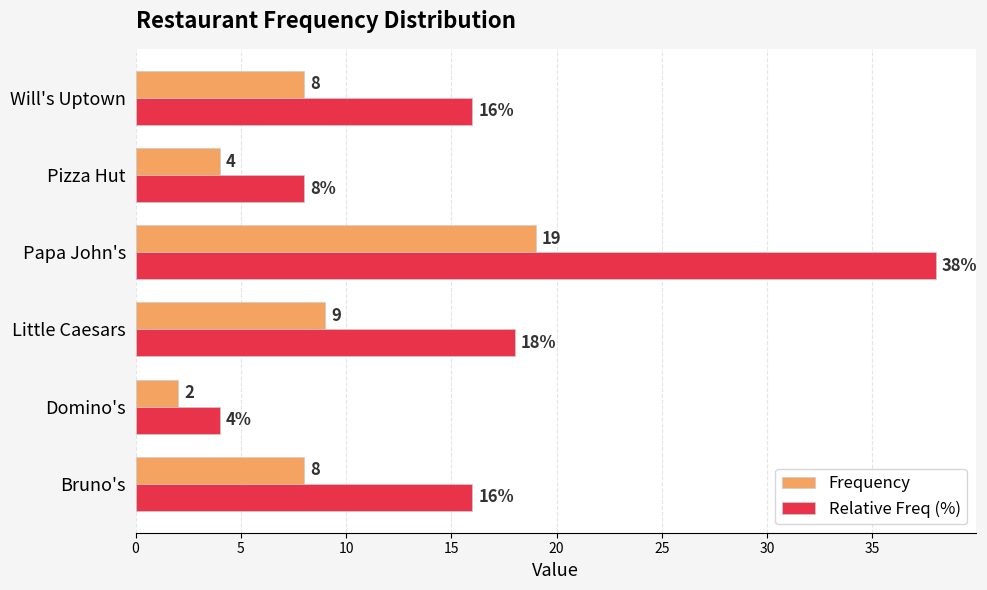

What is the highest value of the Relative Freq (%) series?

38